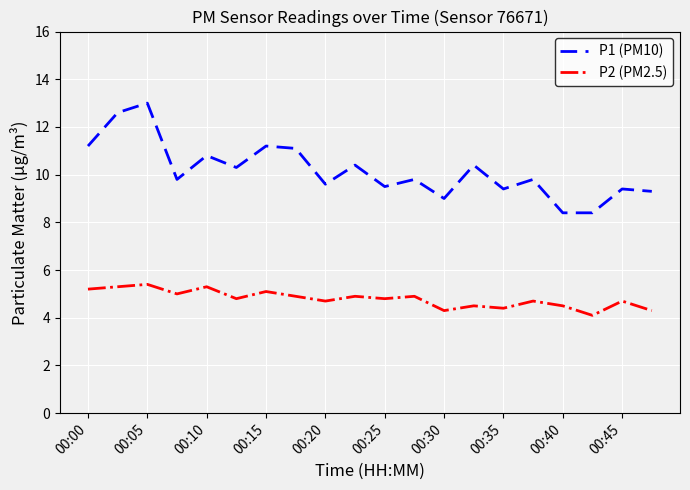

True or false: P2 (PM2.5) and P1 (PM10) cross at least once.

False